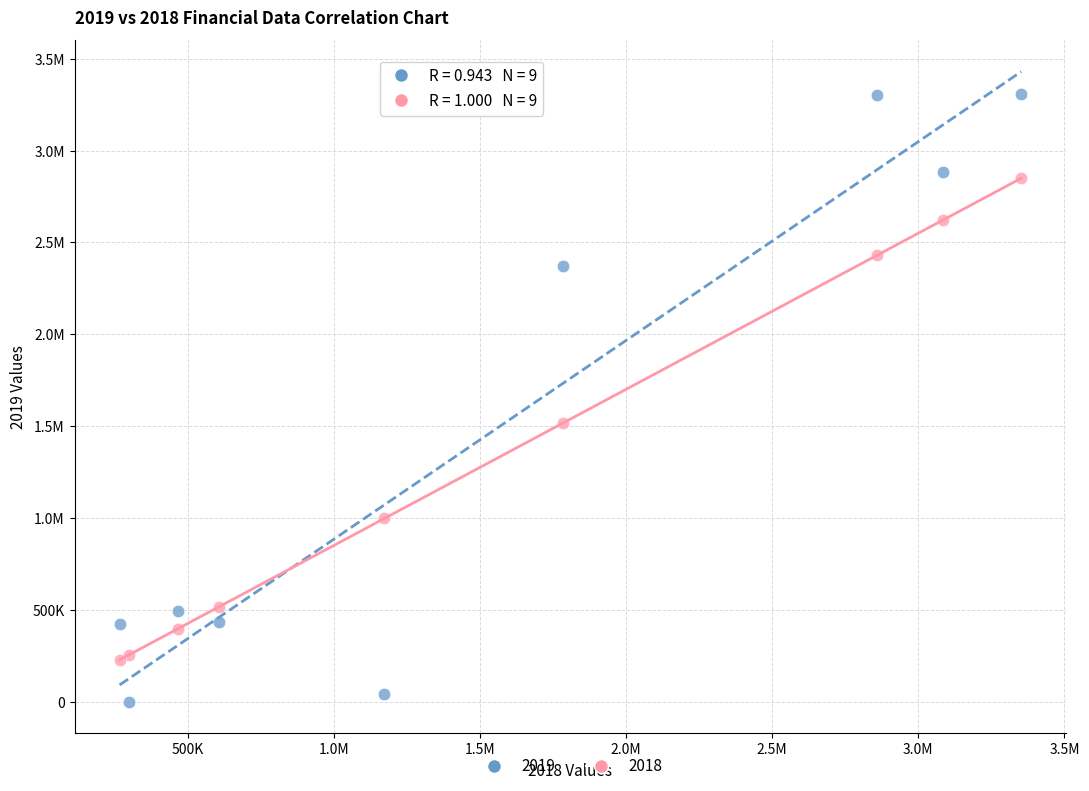

What are all the series names shown in the legend?

2019, 2018